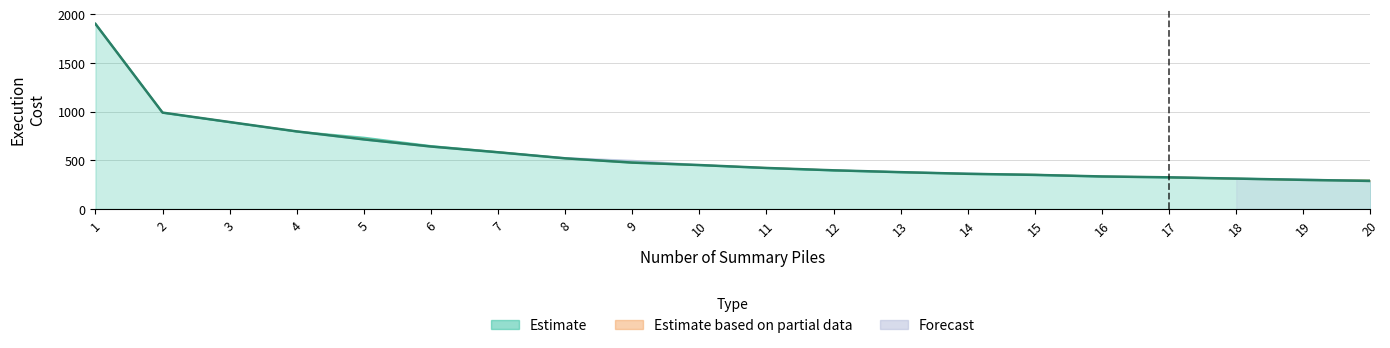

What is the value of the Execution 2 point at the 8th from the left?

520